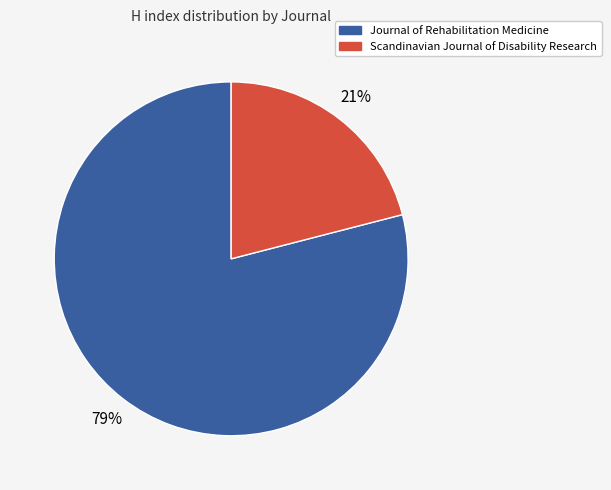

To the nearest percent, what portion does Journal of Rehabilitation Medicine represent?

79%